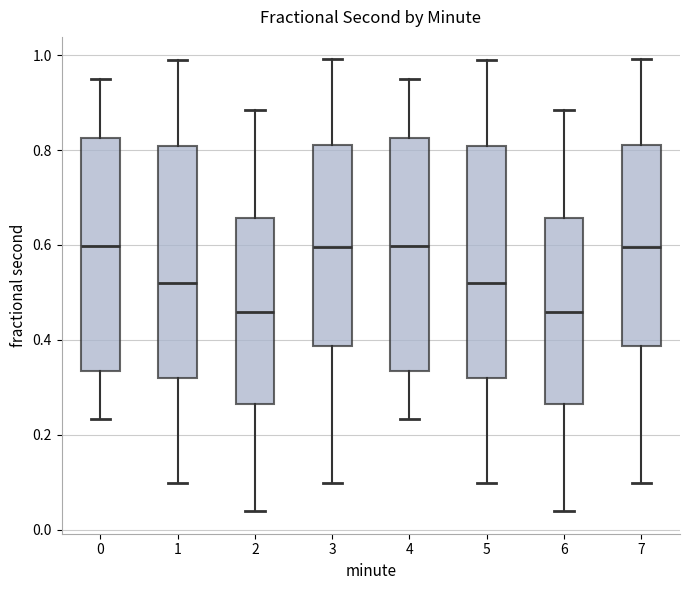

Where is the lower edge of the box at x = 1 on the y-axis? The values are not printed on the chart, so give them approximately, as read against the axis.

0.32